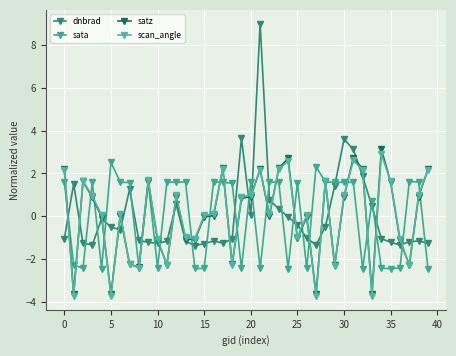

Is this an area chart (filled region under the line)?

No